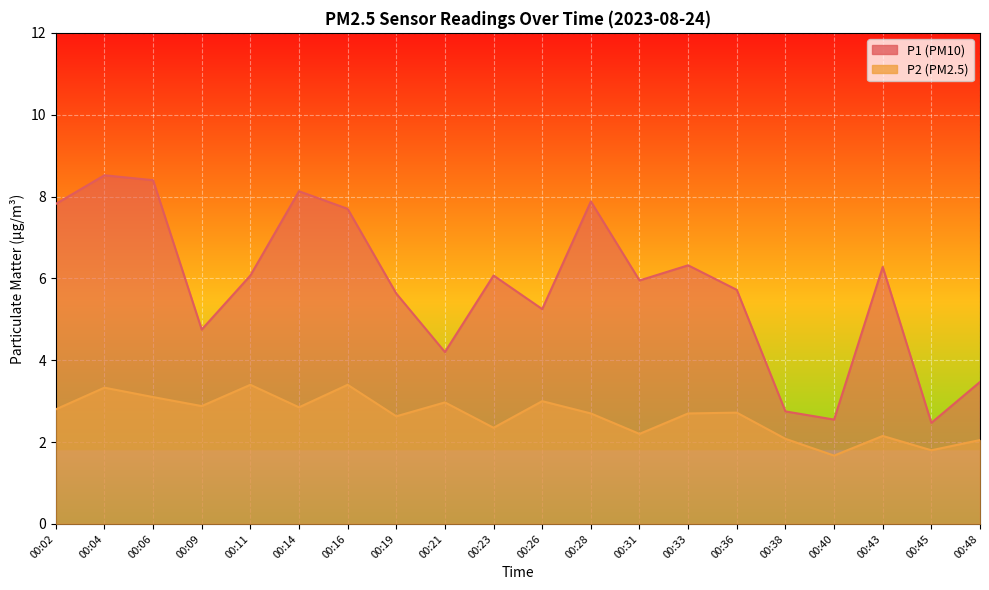

What is the difference between the P1 values at 00:04 and 00:43?

2.2